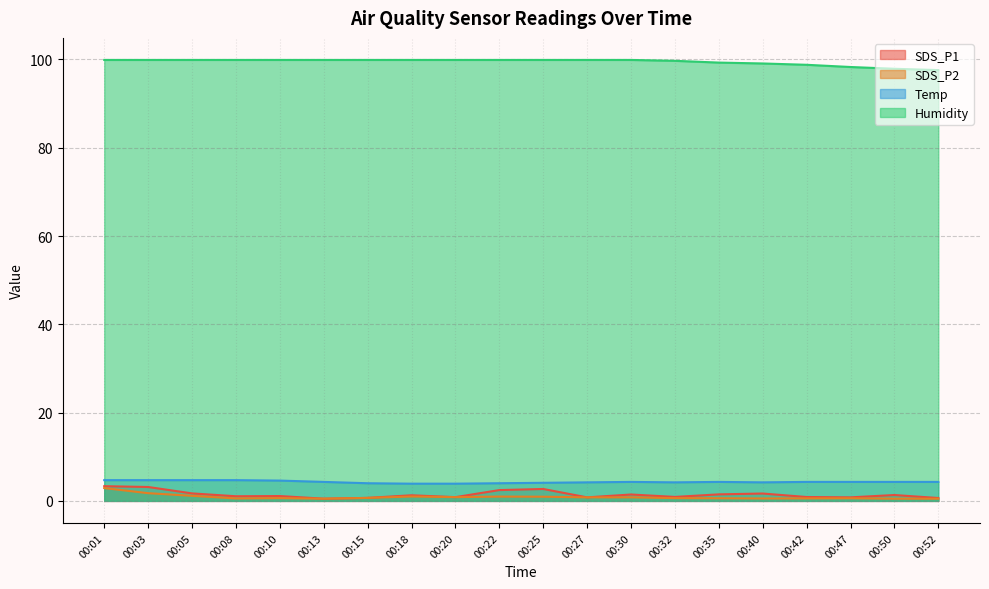

How many series are shown in this chart?

4